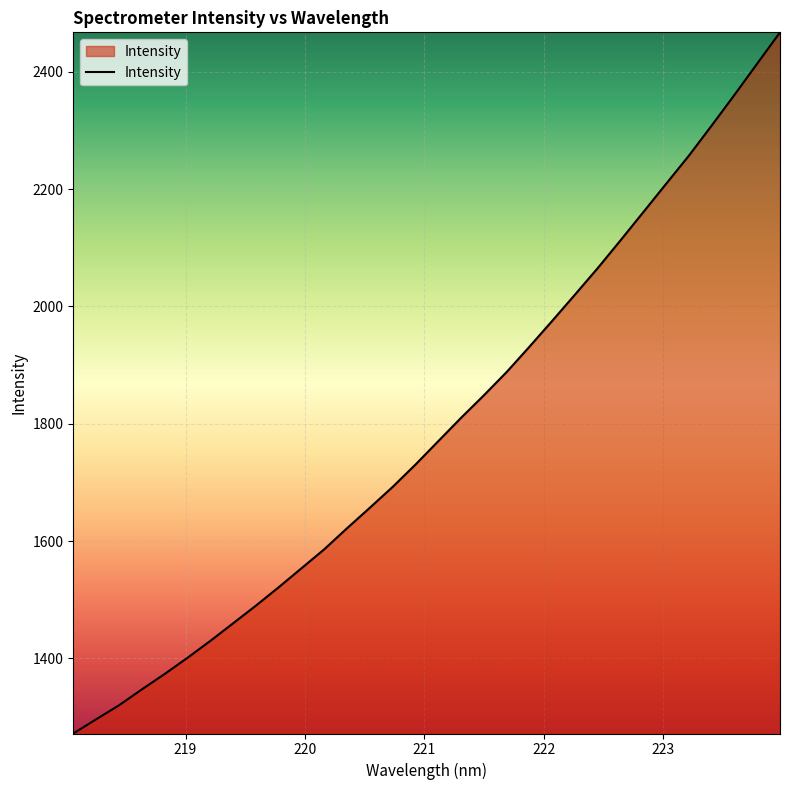

How many lines are shown in the chart?

1